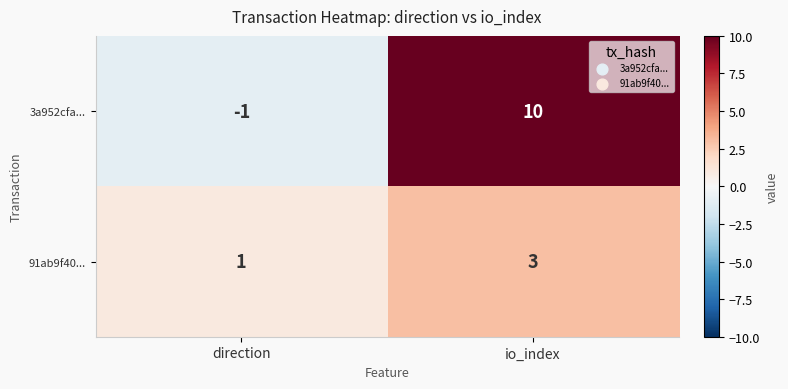

What is the sum of the 91ab9f40... values at io_index and direction?

4